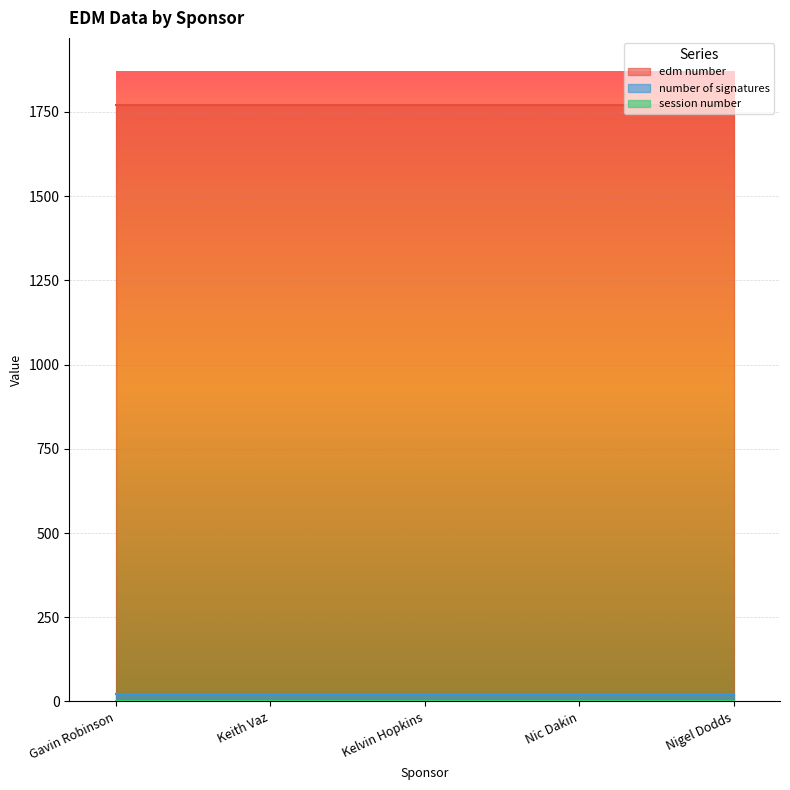

At which category does the chart reach its minimum across all series?

Gavin Robinson